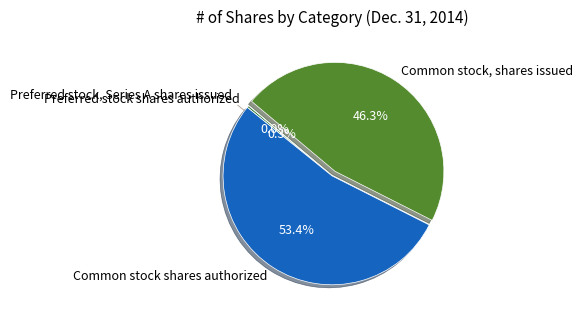

To the nearest percent, what is the difference between the largest and smallest slice percentages?

53%